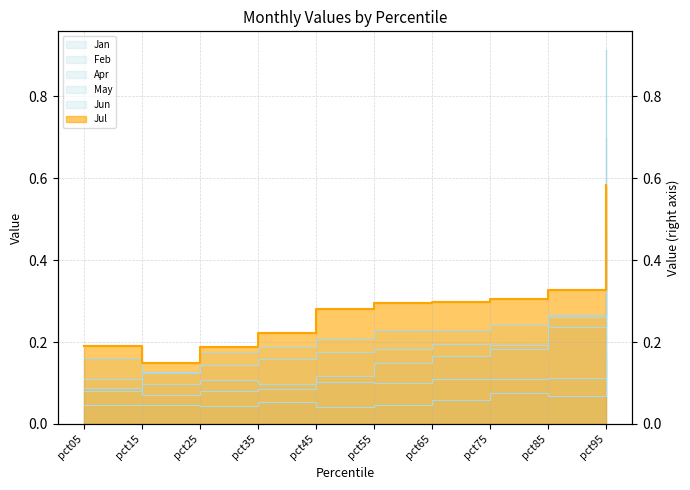

What is the difference between the Jul values at pct15 and pct55?

0.1